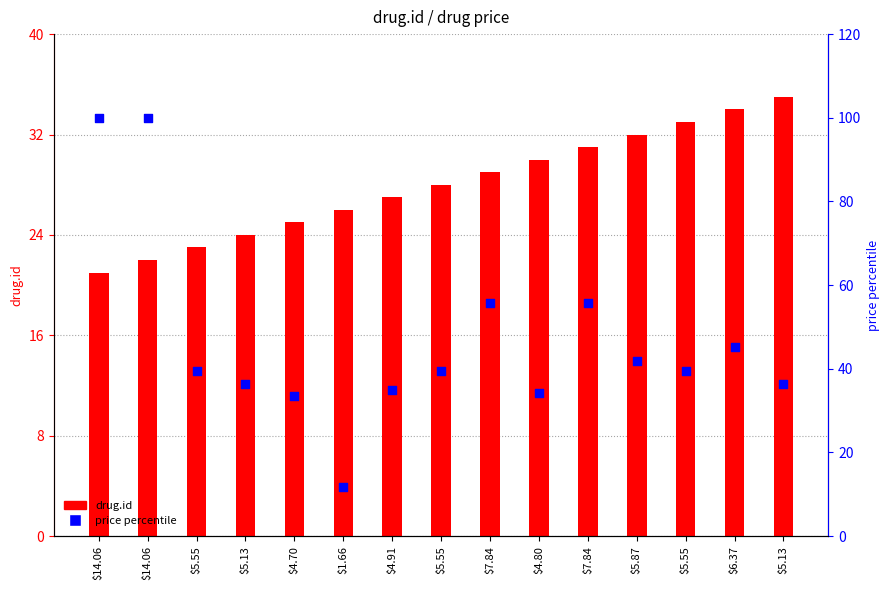

Is the value of price percentile at $7.84 greater than the value of drug.id at $5.55?

Yes